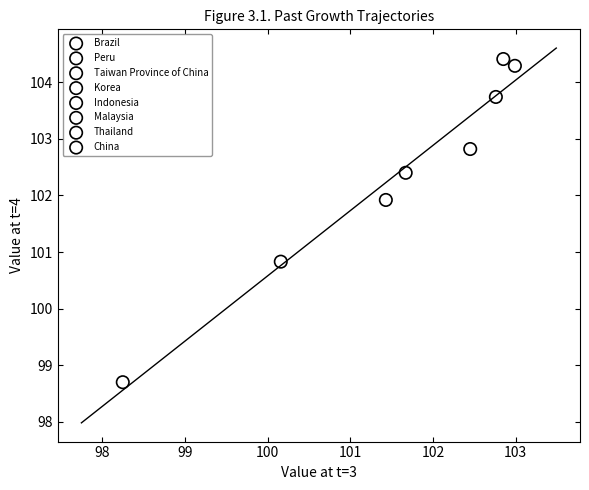

Which series reaches the maximum Y coordinate?

Thailand